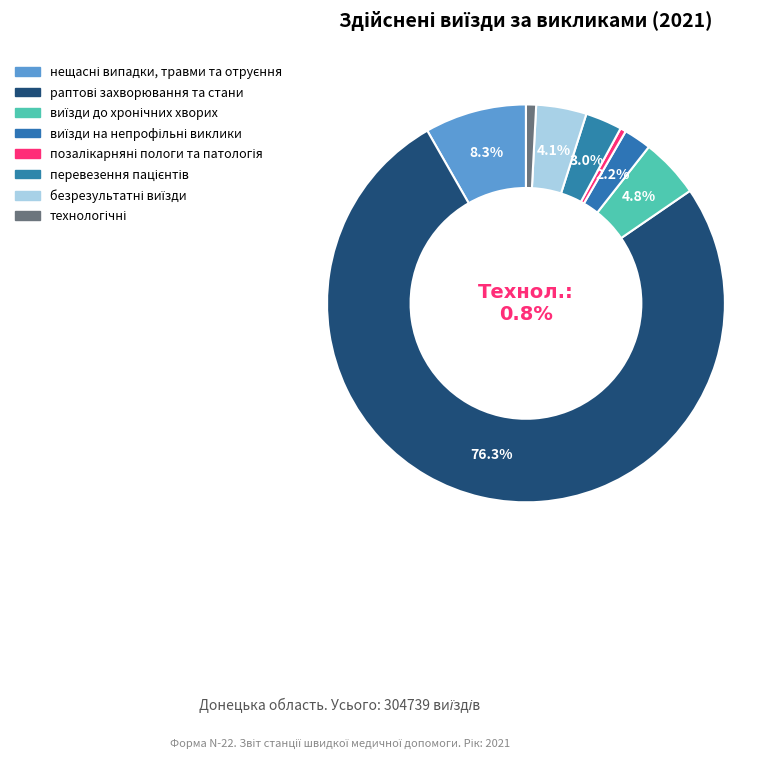

Is the sum of позалікарняні пологи та патологія and перевезення пацієнтів greater than half?

No